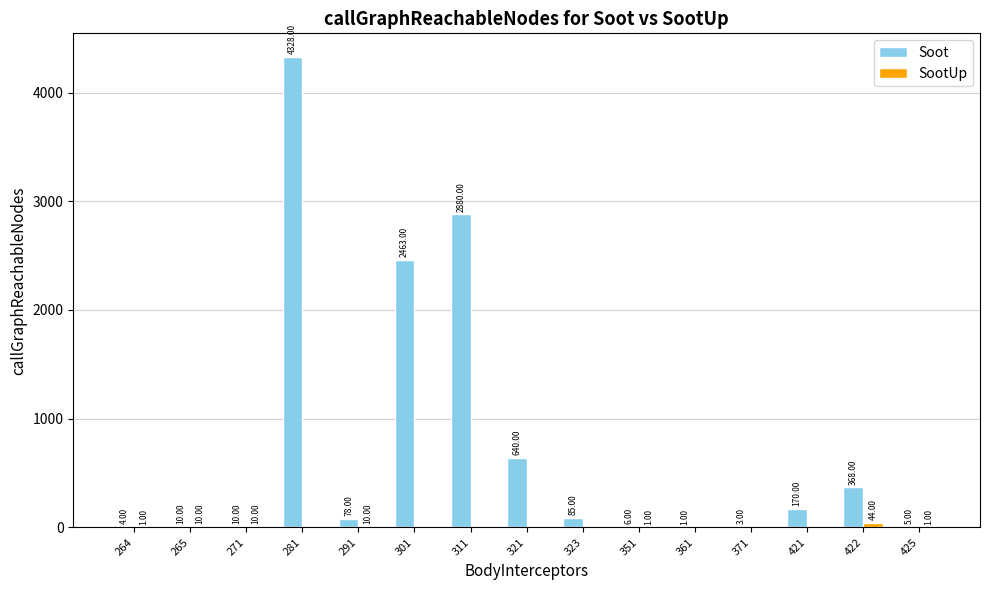

Which series has the widest spread of values?

Soot